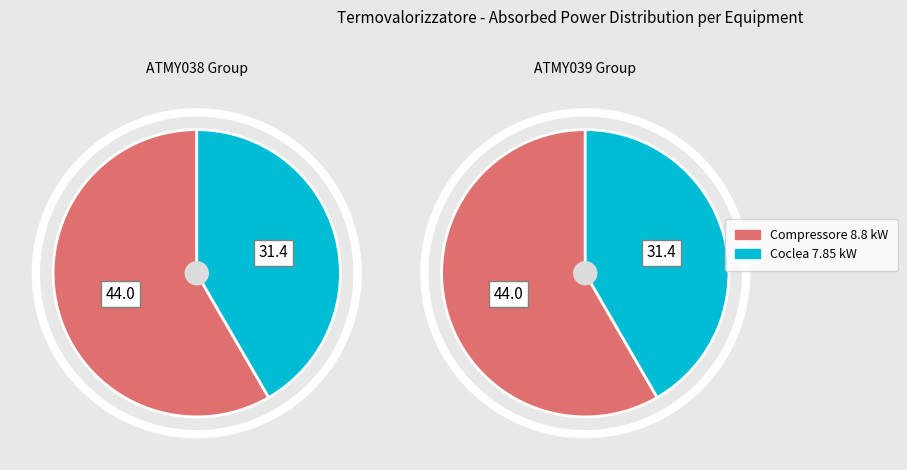

Is it true that S15-SL019 is 19% of the pie?

False